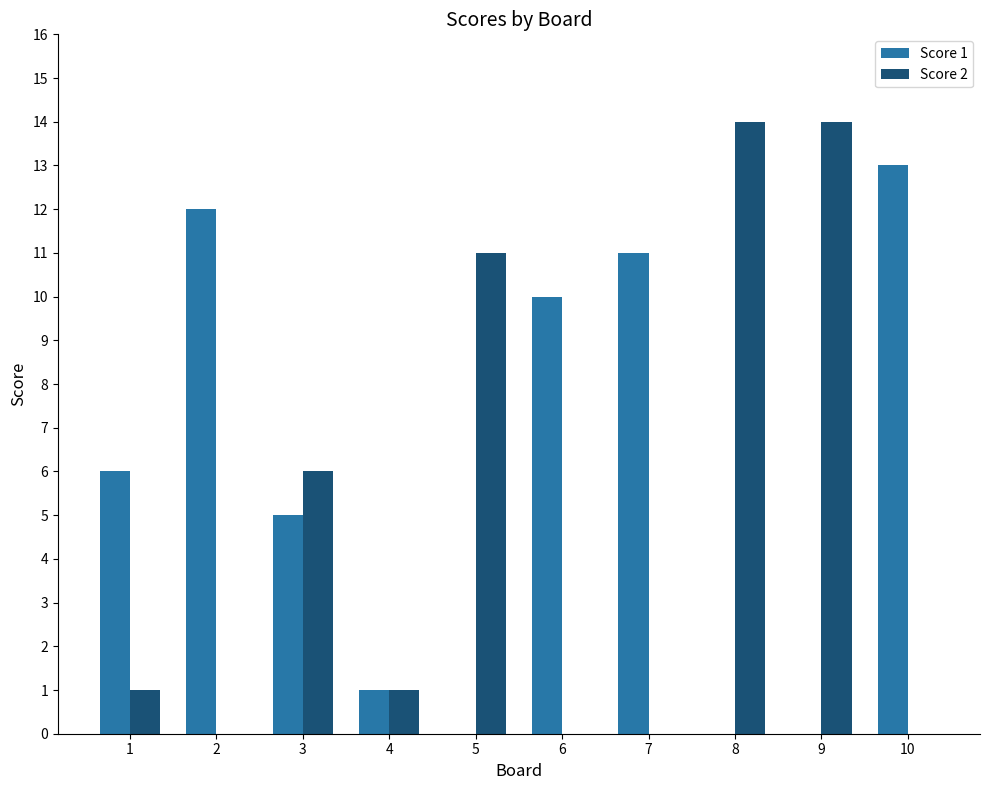

How many groups of bars are there?

10